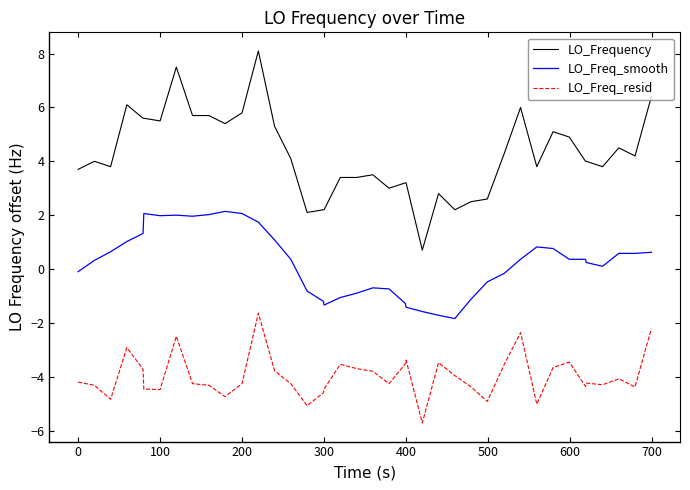

Which series has the largest total across all categories?

LO_Frequency